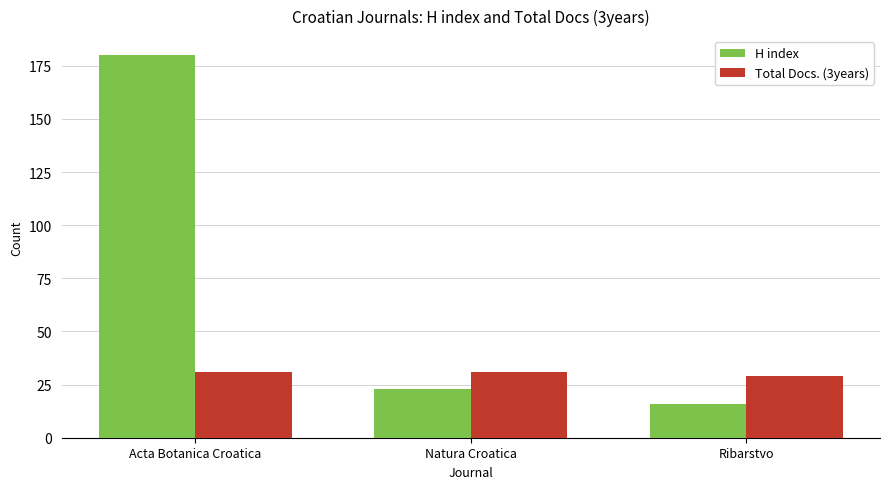

Does the chart contain stacked bars?

No